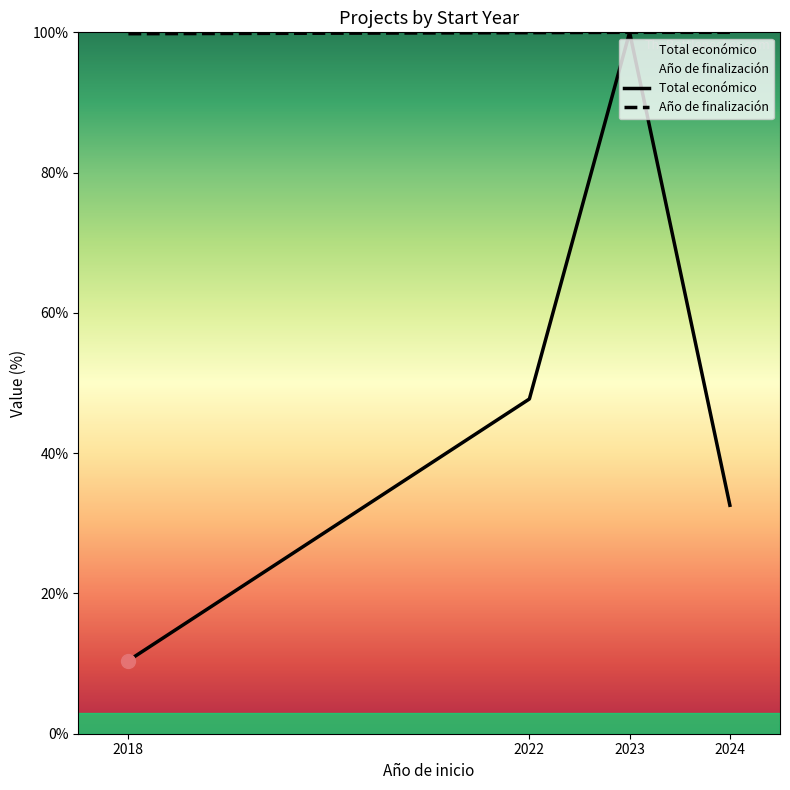

What are all the series names shown in the legend?

Total económico, Año de finalización